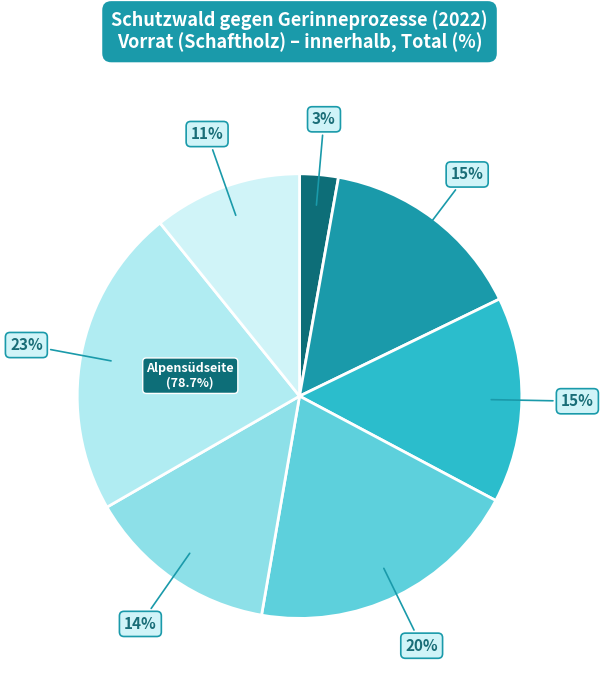

What is the largest slice in the pie chart?

Alpensüdseite